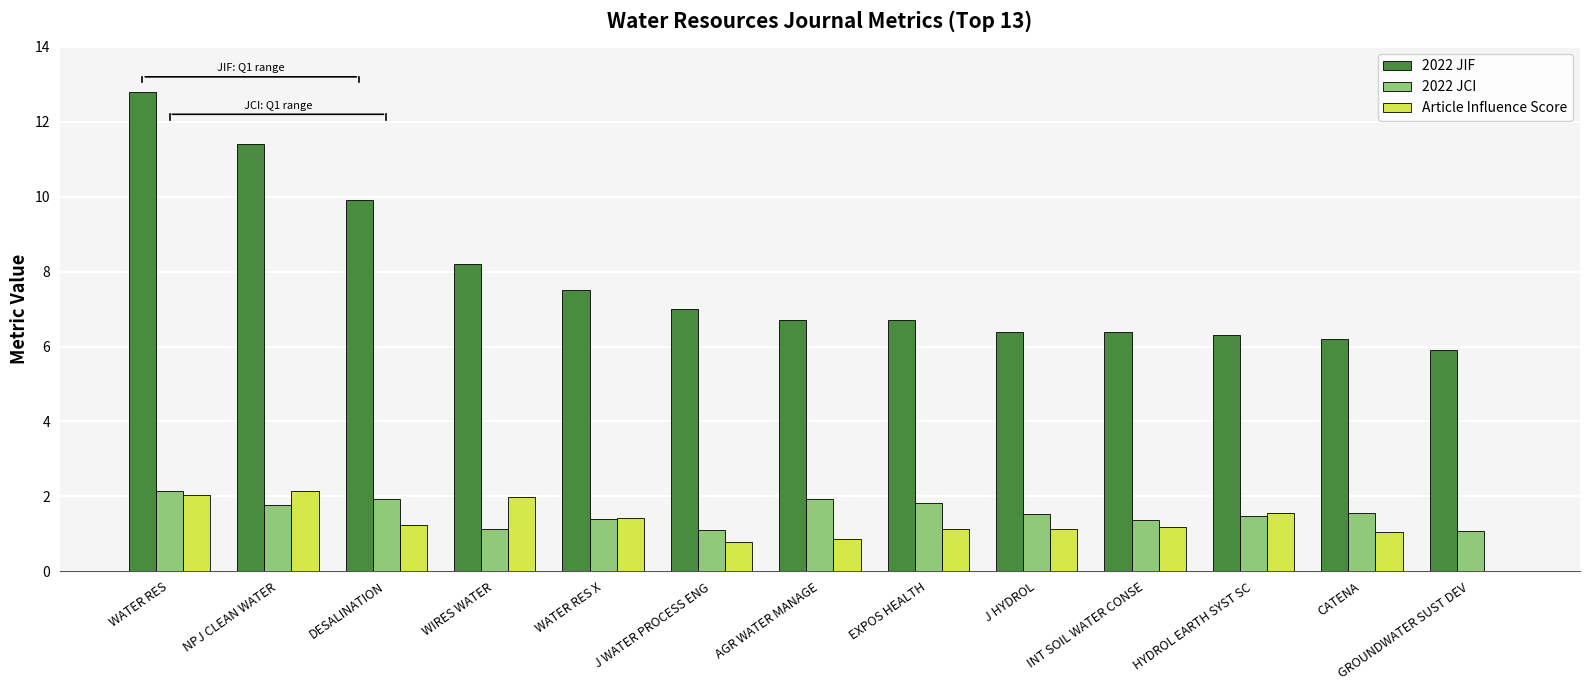

What is the sum of the Article Influence Score values at J HYDROL and DESALINATION?

2.4